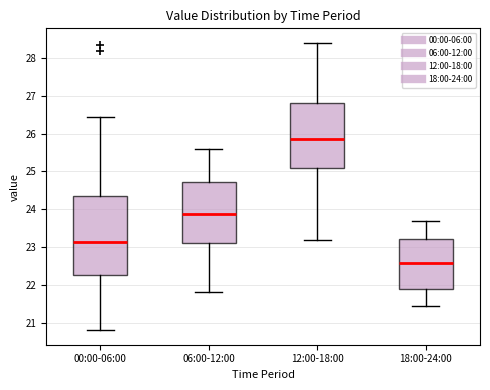

Reading left to right, transcribe this box plot: for each box, give where its median line is, the range the box spans, and where its two whiskers end, as read against the y-axis. The values are not printed on the chart, so give them approximately, as read against the axis.

00:00-06:00: median 23.1, box 22.3 to 24.3, whiskers 20.8 to 26.5
06:00-12:00: median 23.9, box 23.1 to 24.7, whiskers 21.8 to 25.6
12:00-18:00: median 25.9, box 25.1 to 26.8, whiskers 23.2 to 28.4
18:00-24:00: median 22.6, box 21.9 to 23.2, whiskers 21.5 to 23.7